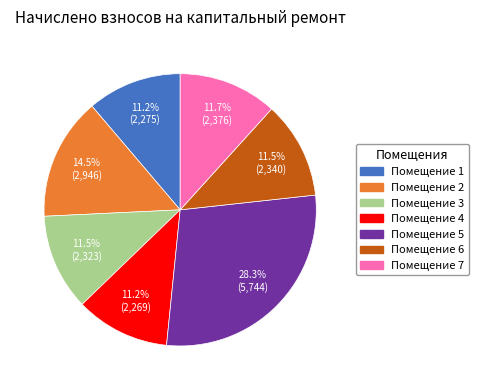

Is there any slice that represents more than half of the pie?

No